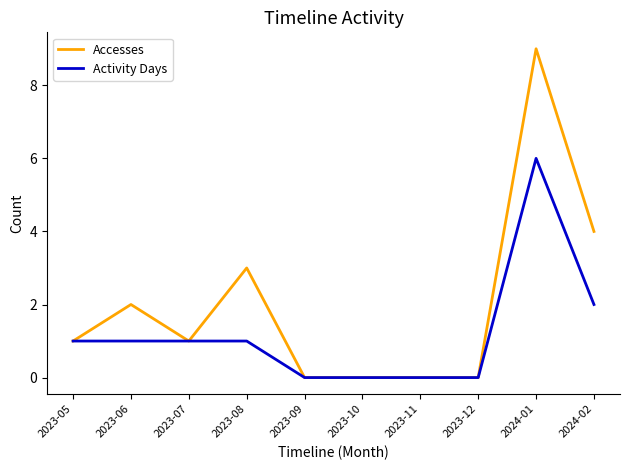

At which category is the sum across all series the highest?

2024-01